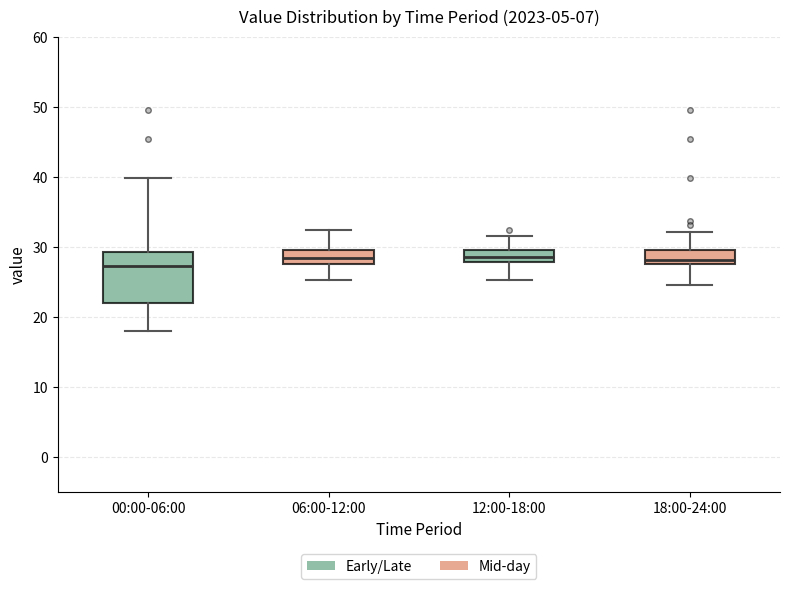

Reading left to right, read every box against the y-axis: the position of its median line, the range the box covers, and the ends of its whiskers. The values are not printed on the chart, so give them approximately, as read against the axis.

00:00-06:00: median 27, box 22 to 29, whiskers 18 to 40
06:00-12:00: median 29, box 28 to 30, whiskers 25 to 32
12:00-18:00: median 29, box 28 to 30, whiskers 25 to 32
18:00-24:00: median 28 (just above the box's lower edge), box 28 to 30, whiskers 25 to 32